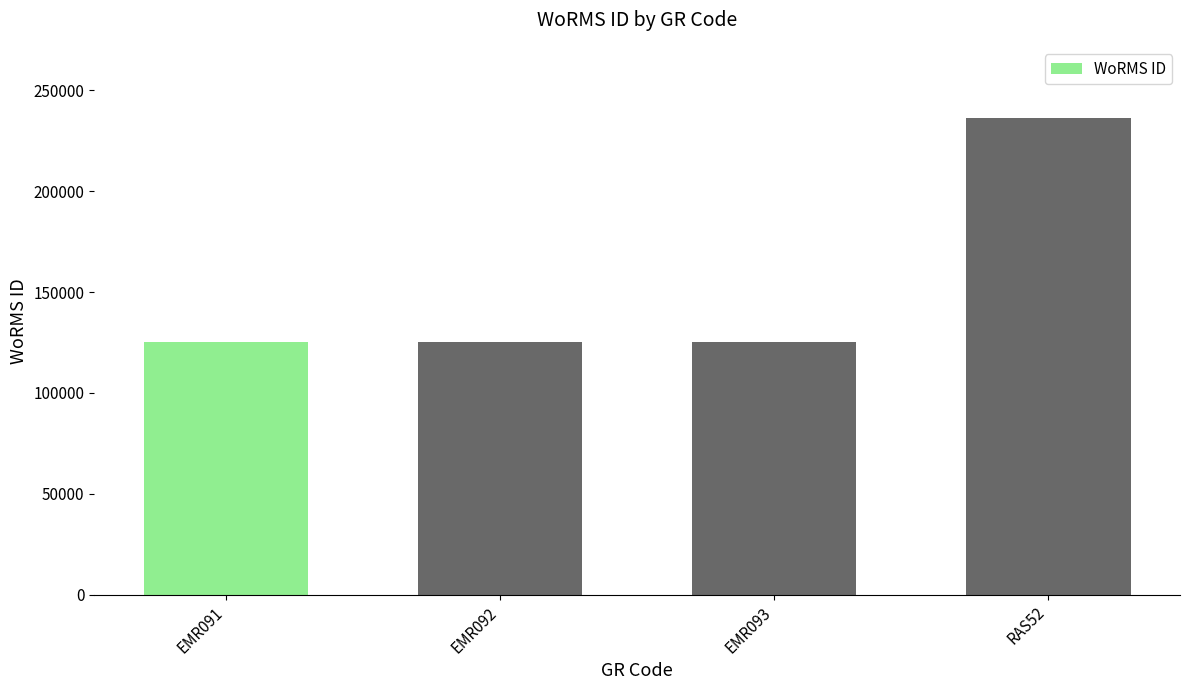

What is the change in value from EMR092 to EMR093?

+3